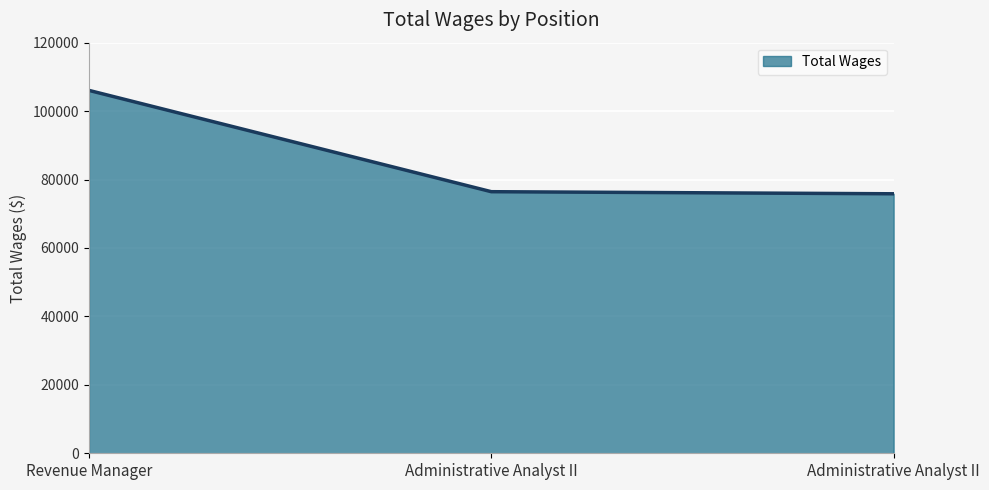

How many lines are shown in the chart?

1